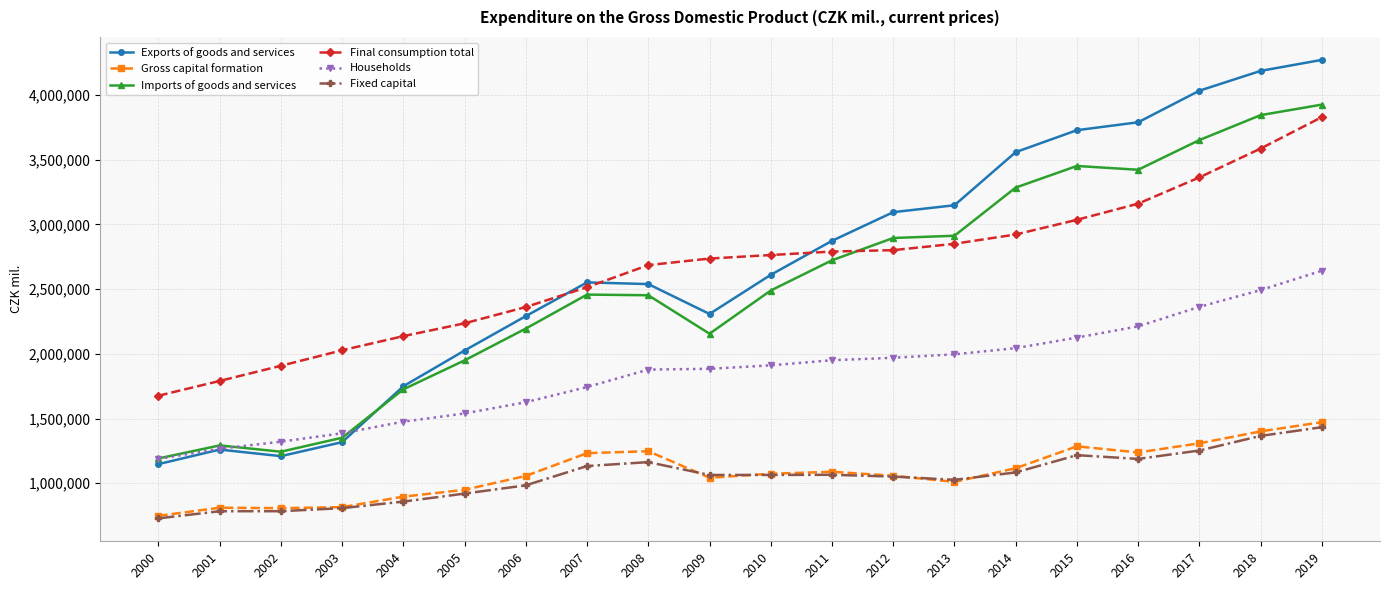

True or false: Exports of goods and services and Gross capital formation intersect in this chart.

False